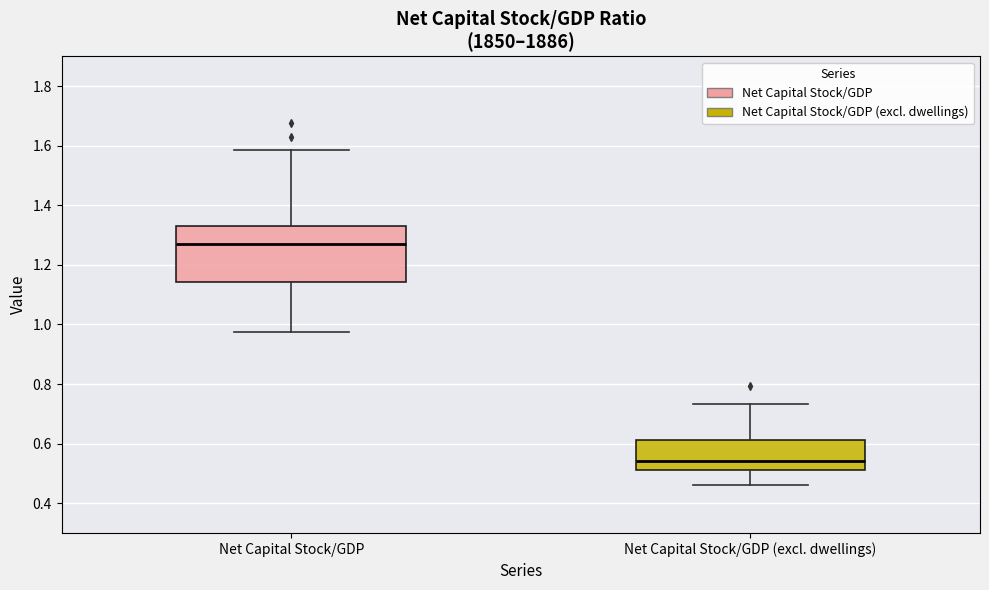

Which box has the lowest median line?

Net Capital Stock/GDP (excl. dwellings)